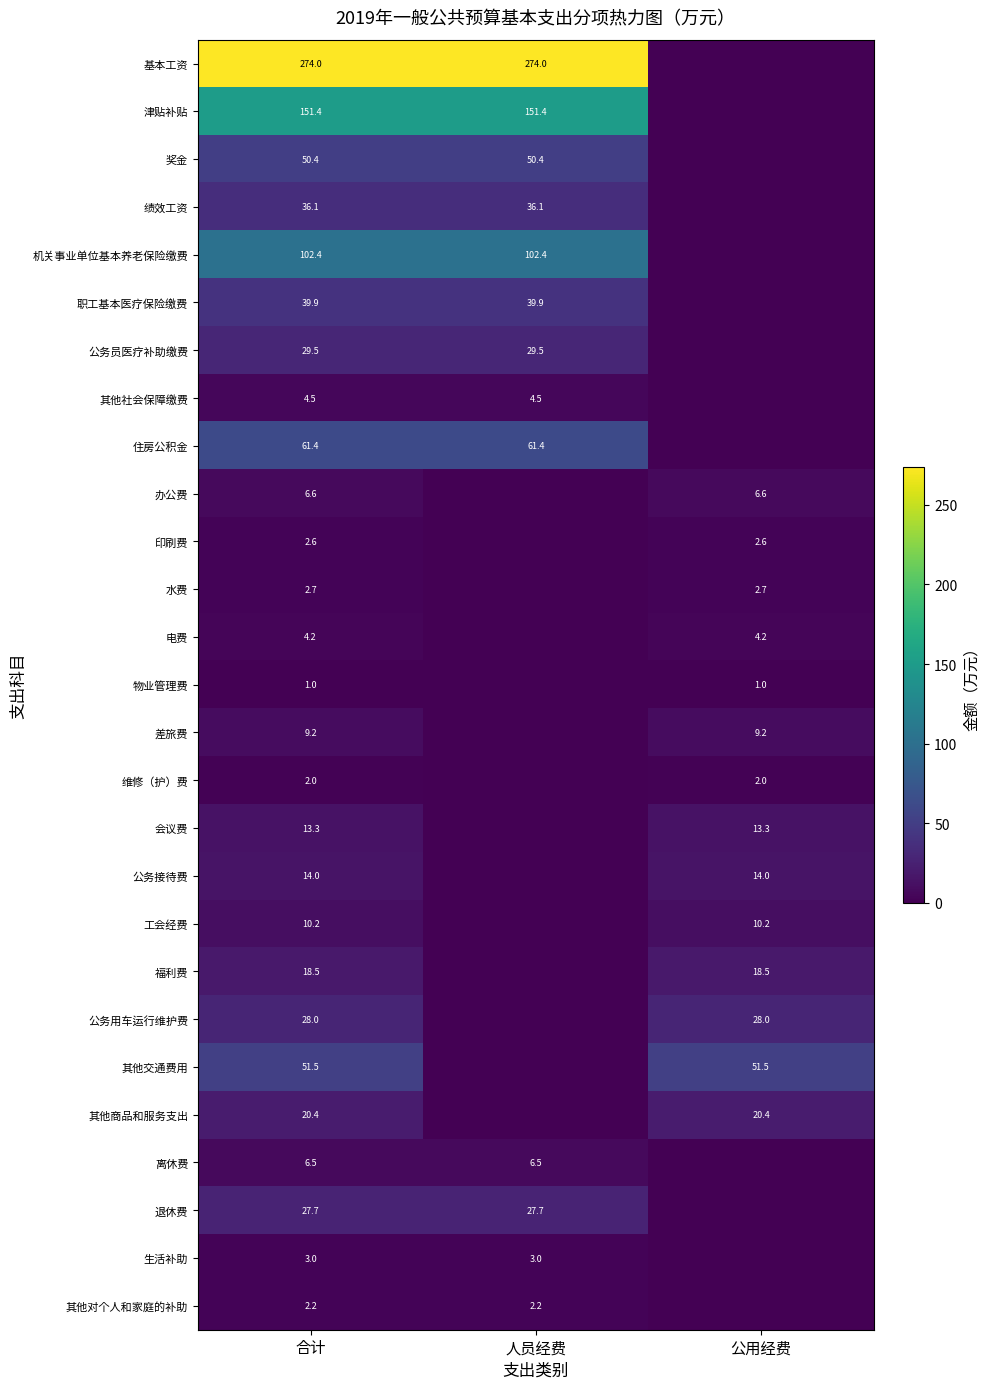

At how many categories does at least one series exceed 151?

2